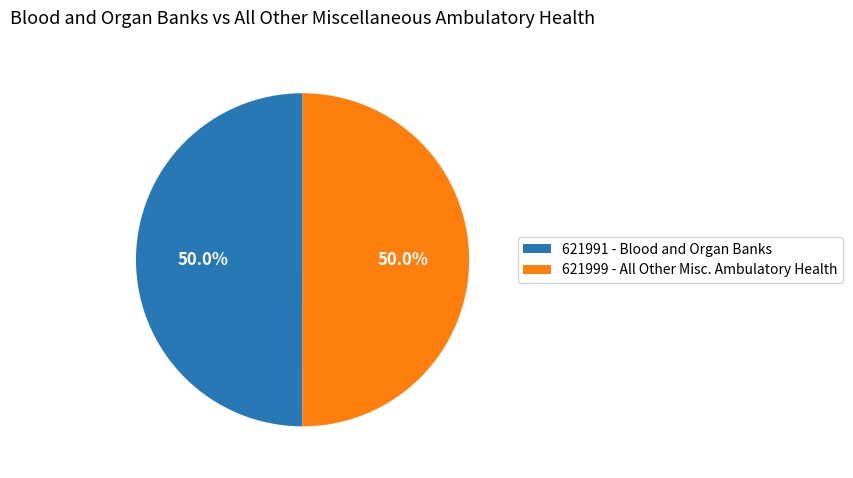

Combined, do 621999 and 621991 account for over 50%?

Yes